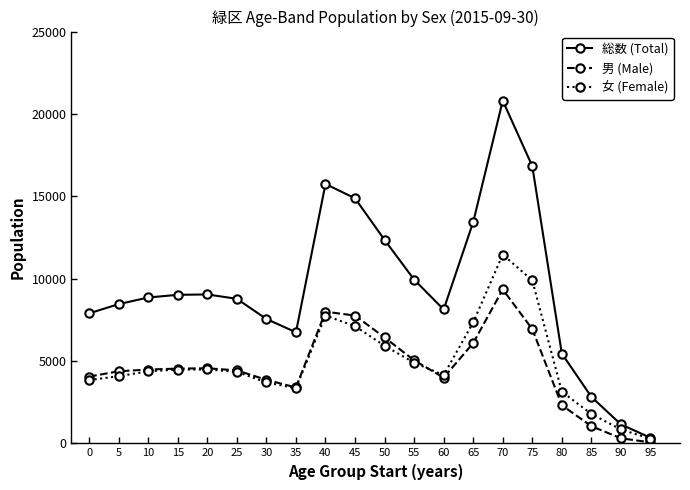

How many series are shown in this chart?

3